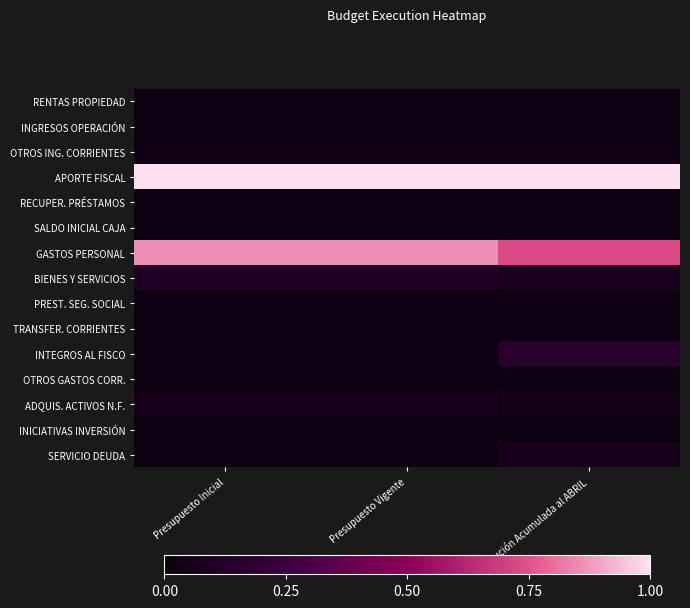

How many categories are shown in the chart?

3